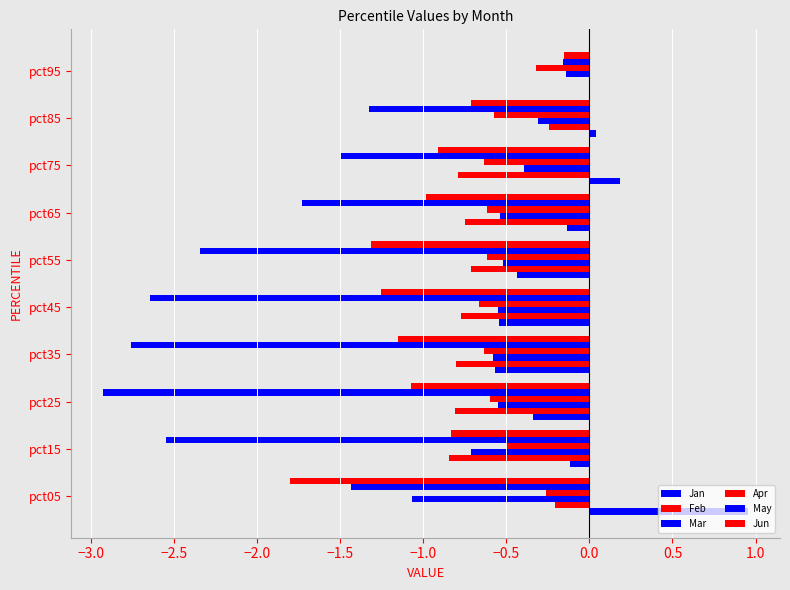

How many positive values does the Feb series have?

1